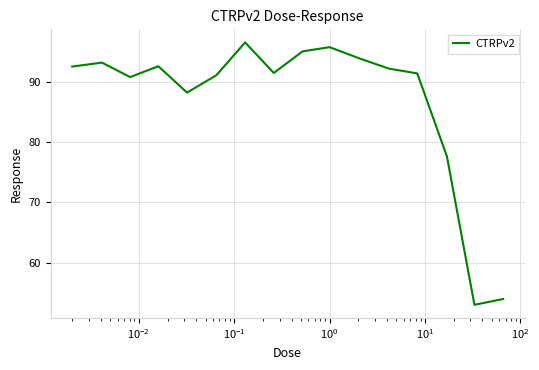

What is the greatest value displayed?

96.5